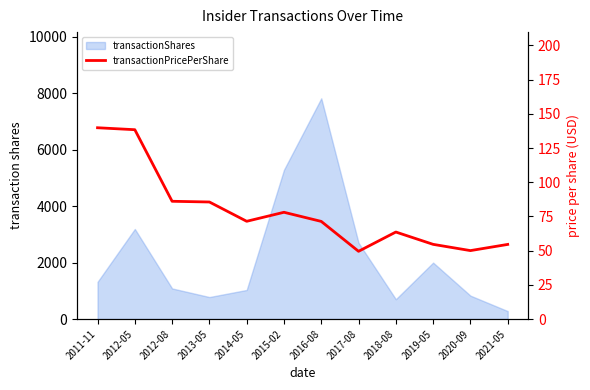

List the labels in order of value, smallest first.

2017-08, 2020-09, 2021-05, 2019-05, 2018-08, 2016-08, 2014-05, 2015-02, 2013-05, 2012-08, 2012-05, 2011-11